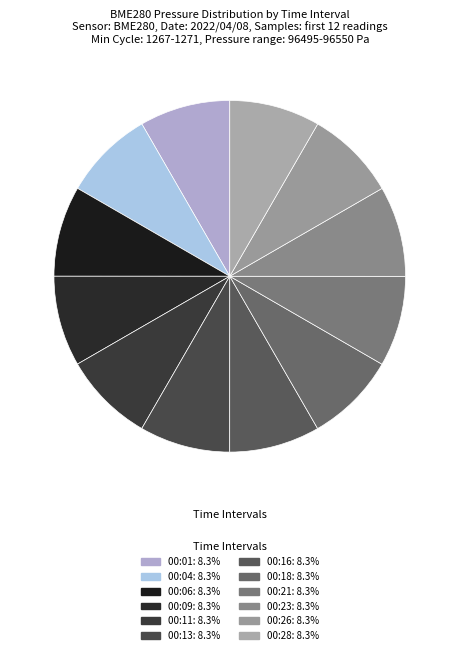

Rank the categories by value from highest to lowest.

00:28, 00:26, 00:23, 00:13, 00:11, 00:16, 00:18, 00:21, 00:04, 00:01, 00:09, 00:06